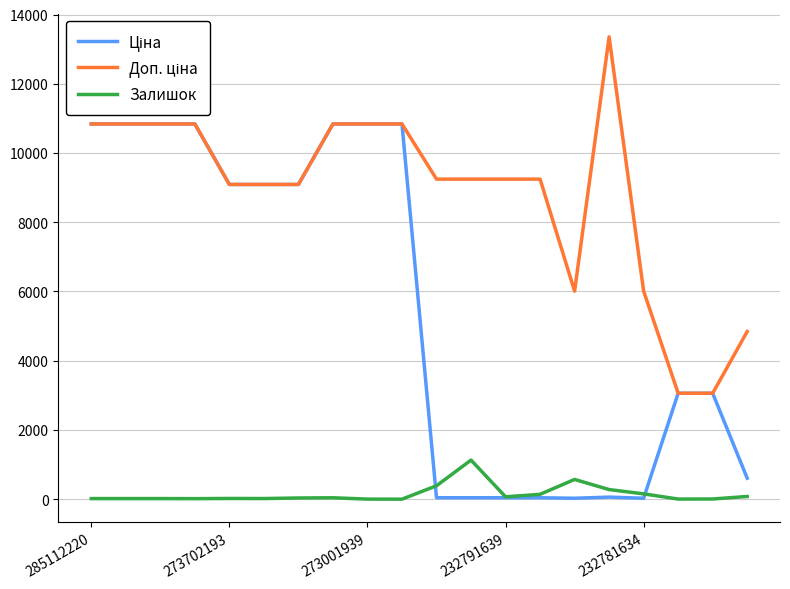

What is the maximum value shown in the chart?

13356.0